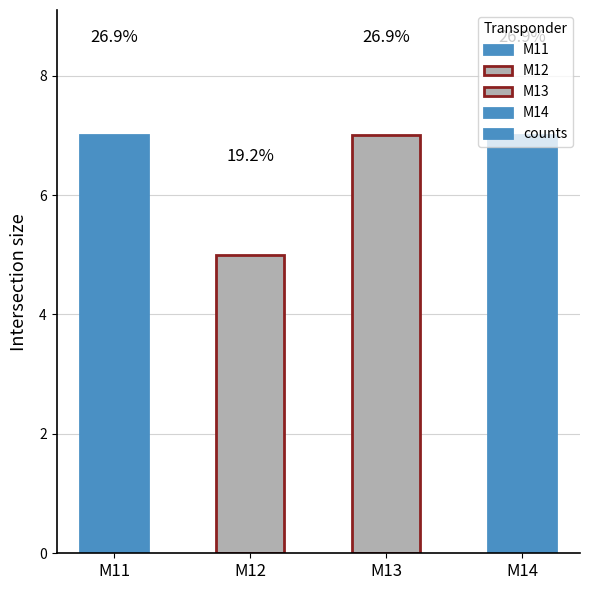

How many bars are there in total?

4